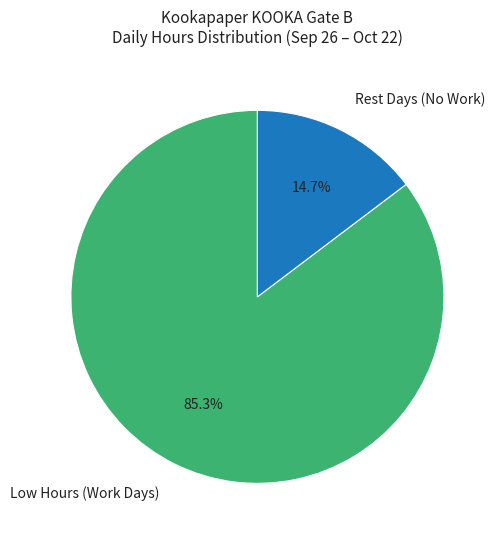

How many segments does this pie chart have?

2